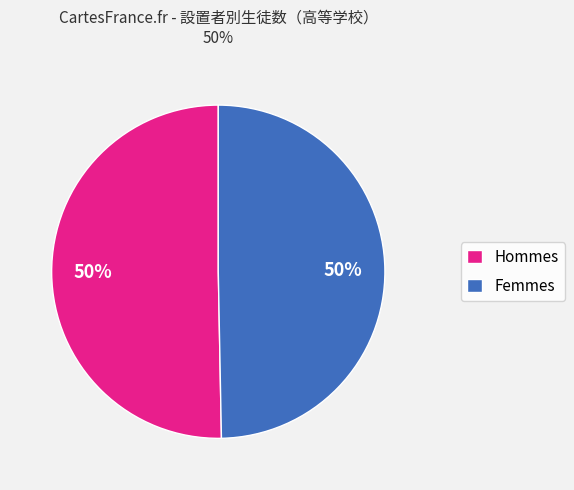

Combined, do Femmes and Hommes account for over 50%?

Yes